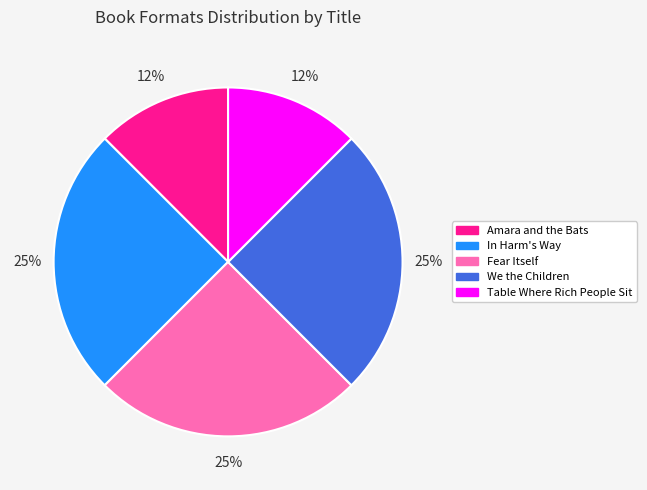

To the nearest percent, what is the average slice percentage?

20%